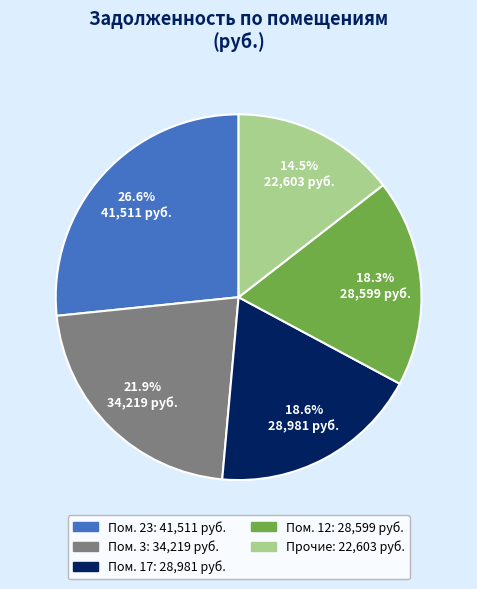

Is there a majority slice in this chart?

No